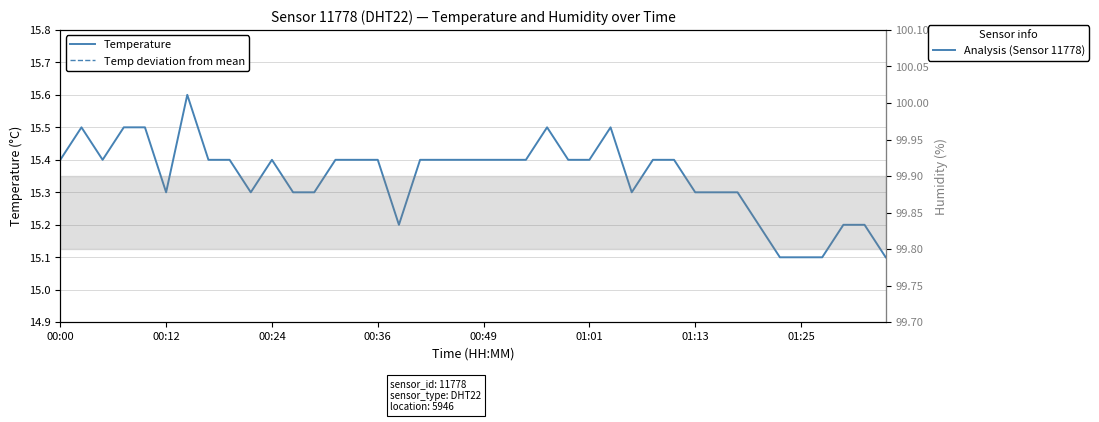

What is the difference between the highest and lowest values at 24?

15.3